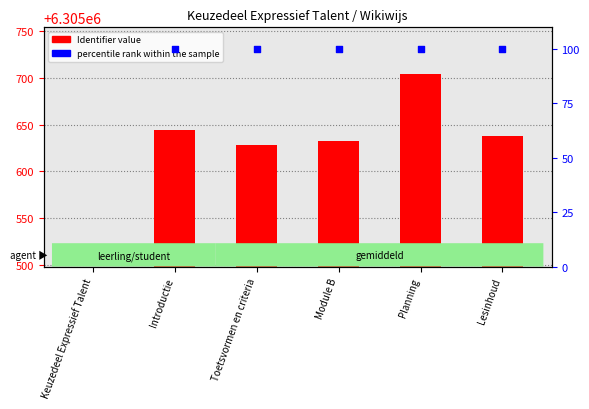

Is the value of percentile rank within the sample at Introductie greater than the value of Identifier at Introductie?

No